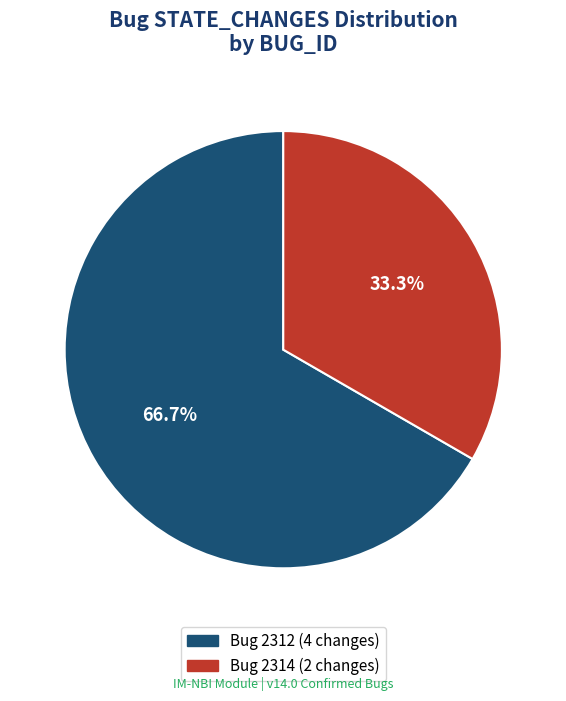

Is there a majority slice in this chart?

Yes